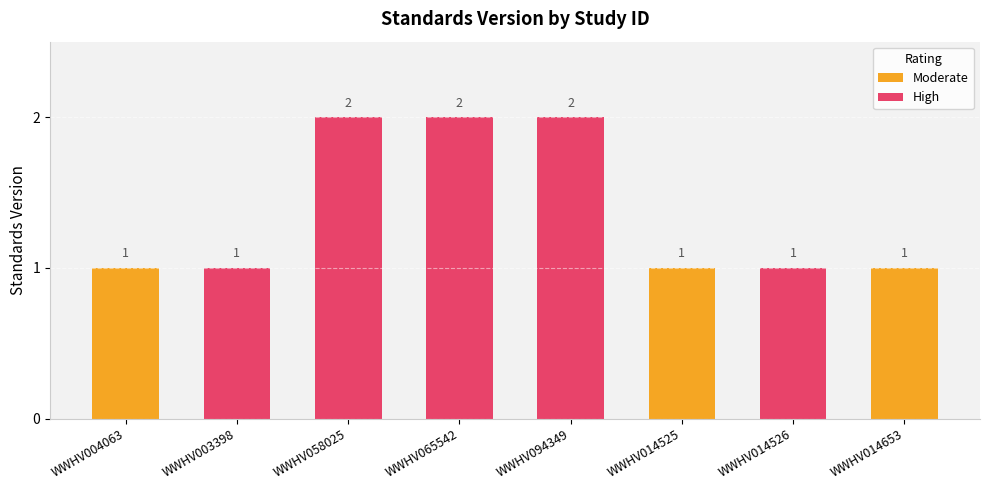

What is the difference between the values at WWHV004063 and WWHV094349?

1